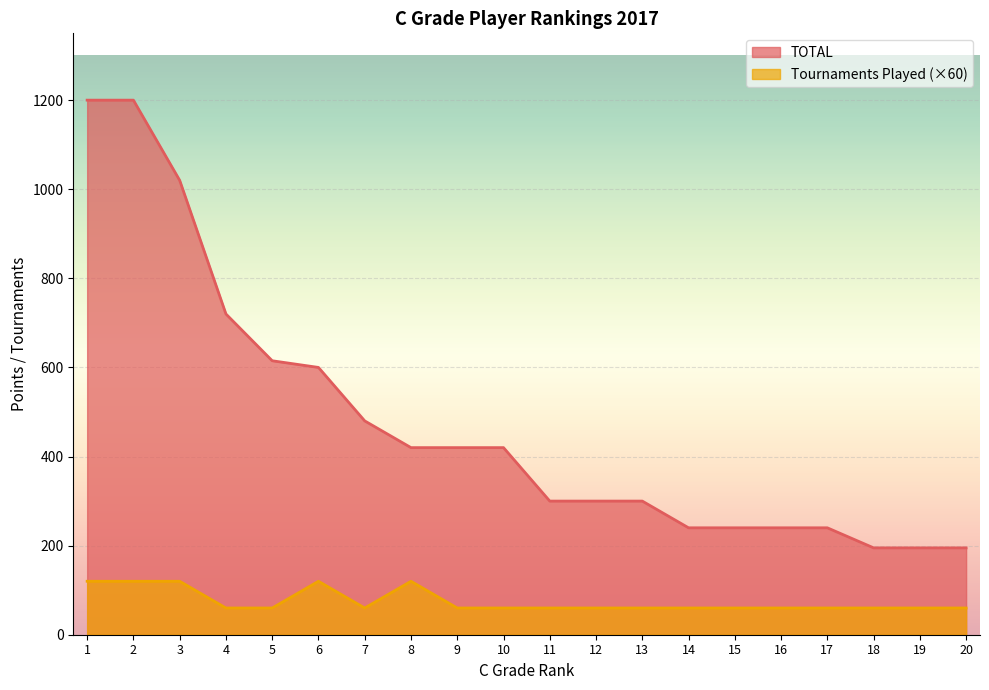

True or false: TOTAL and Tournaments Played intersect in this chart.

False